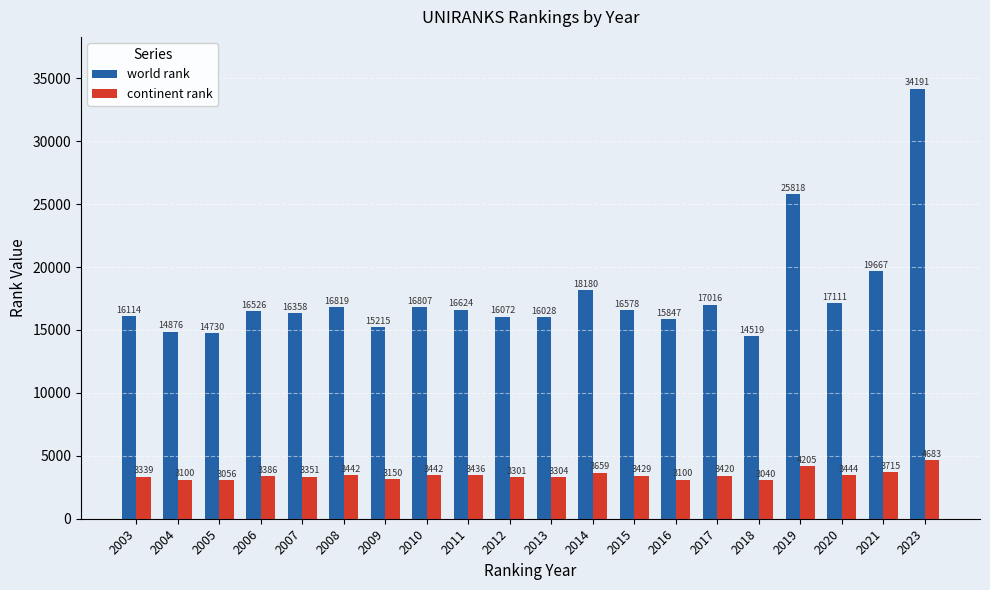

Reading left to right, transcribe all the data shown in this chart.

world rank: 2003=16114	2004=14876	2005=14730	2006=16526	2007=16358	2008=16819	2009=15215	2010=16807	2011=16624	2012=16072	2013=16028	2014=18180	2015=16578	2016=15847	2017=17016	2018=14519	2019=25818	2020=17111	2021=19667	2023=34191
continent rank: 2003=3339	2004=3100	2005=3056	2006=3386	2007=3351	2008=3442	2009=3150	2010=3442	2011=3436	2012=3301	2013=3304	2014=3659	2015=3429	2016=3100	2017=3420	2018=3040	2019=4205	2020=3444	2021=3715	2023=4683